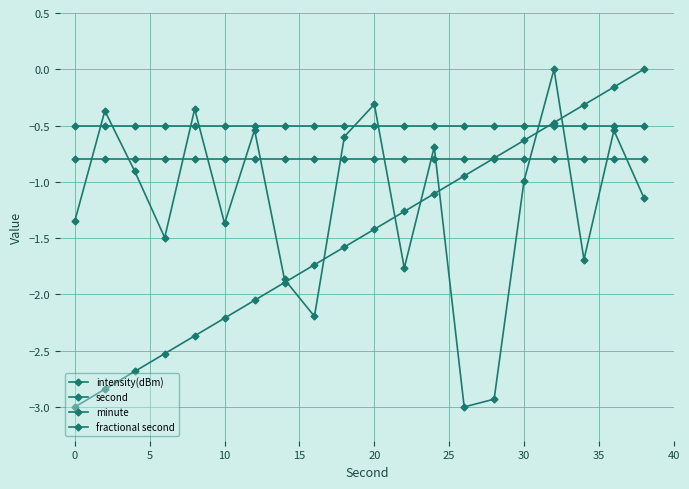

How many distinct data groups are displayed?

4